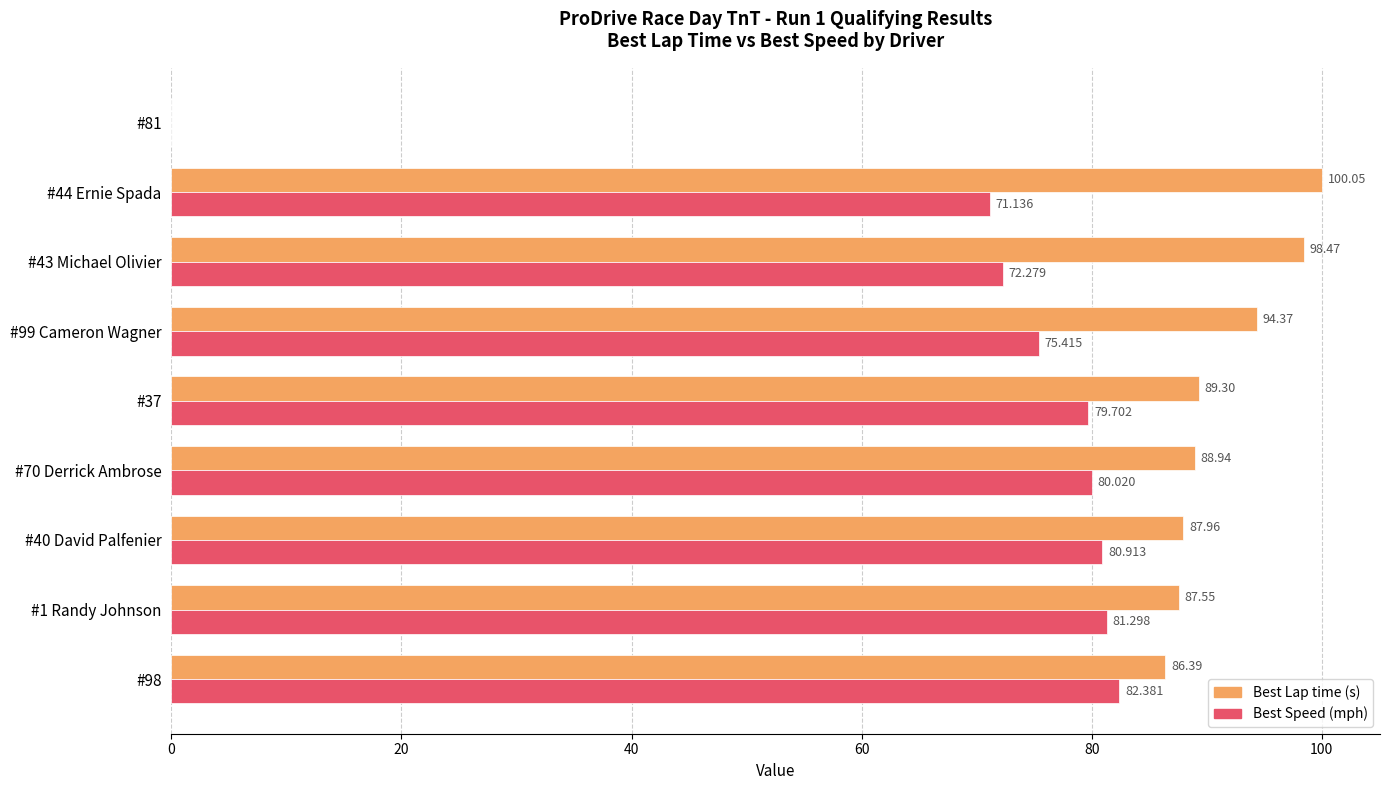

Between #98 and #70 Derrick Ambrose, which series saw the biggest shift?

Best Lap time (s)